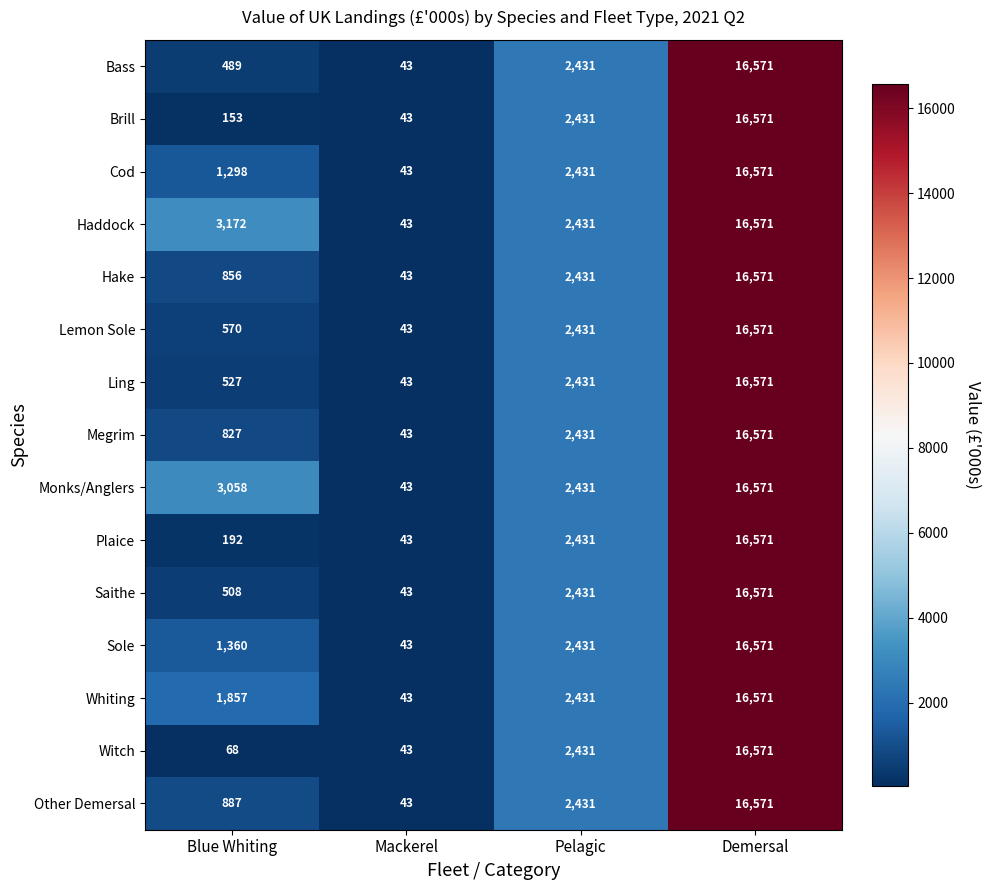

What is the smallest value displayed?

43